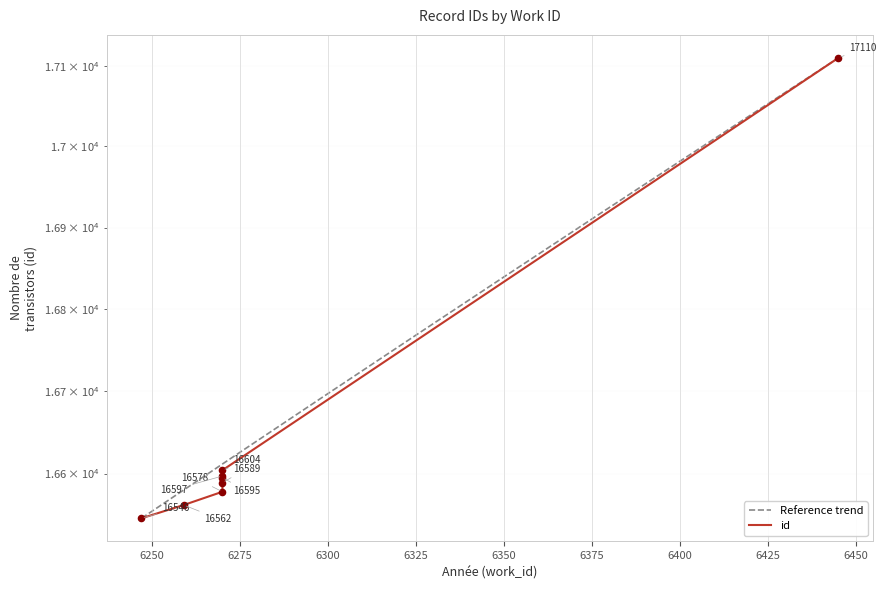

Which has a higher value, 6247 or 6270?

6270